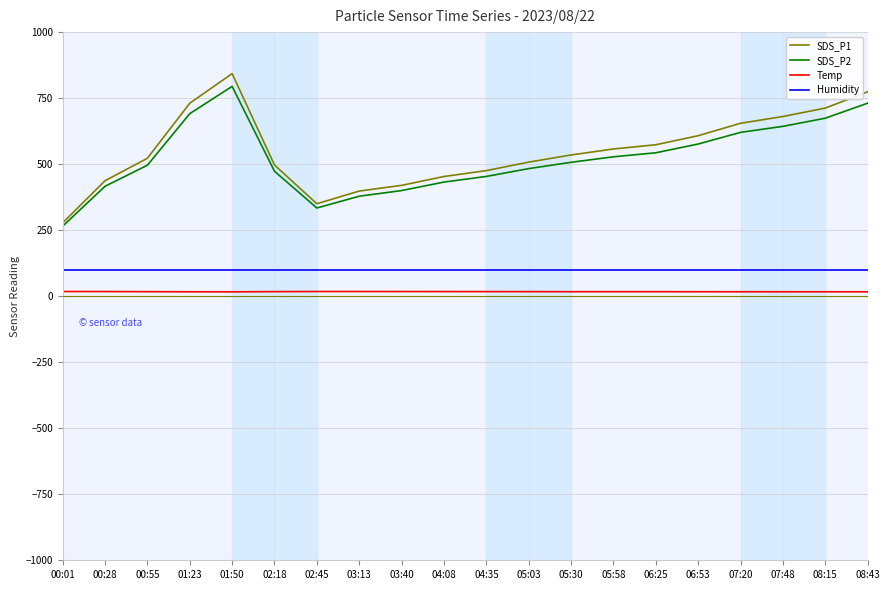

Which label corresponds to the largest value in the chart?

01:50